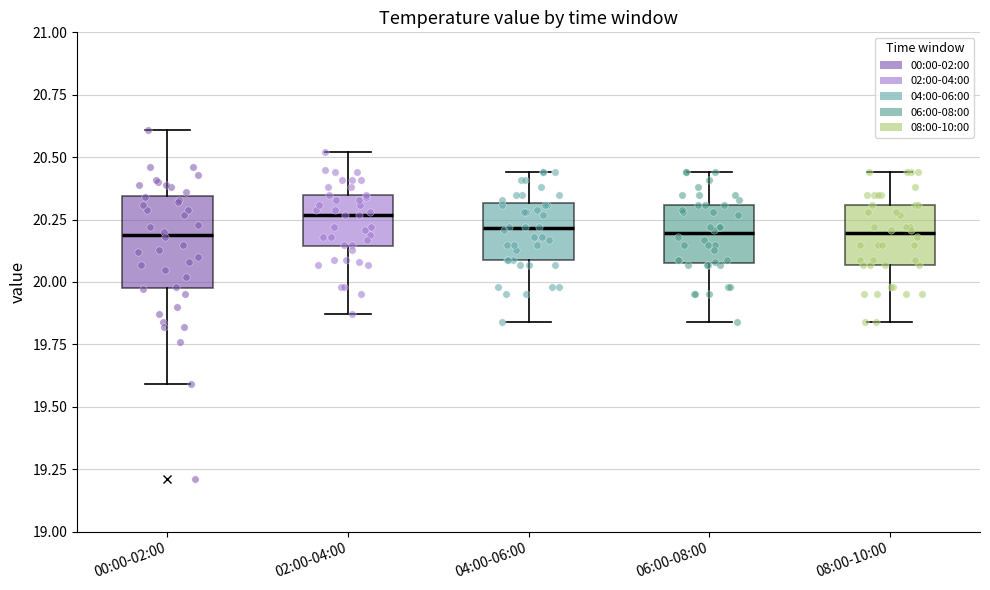

Where is the lower edge of the box for 04:00-06:00 on the y-axis? The values are not printed on the chart, so give them approximately, as read against the axis.

20.10